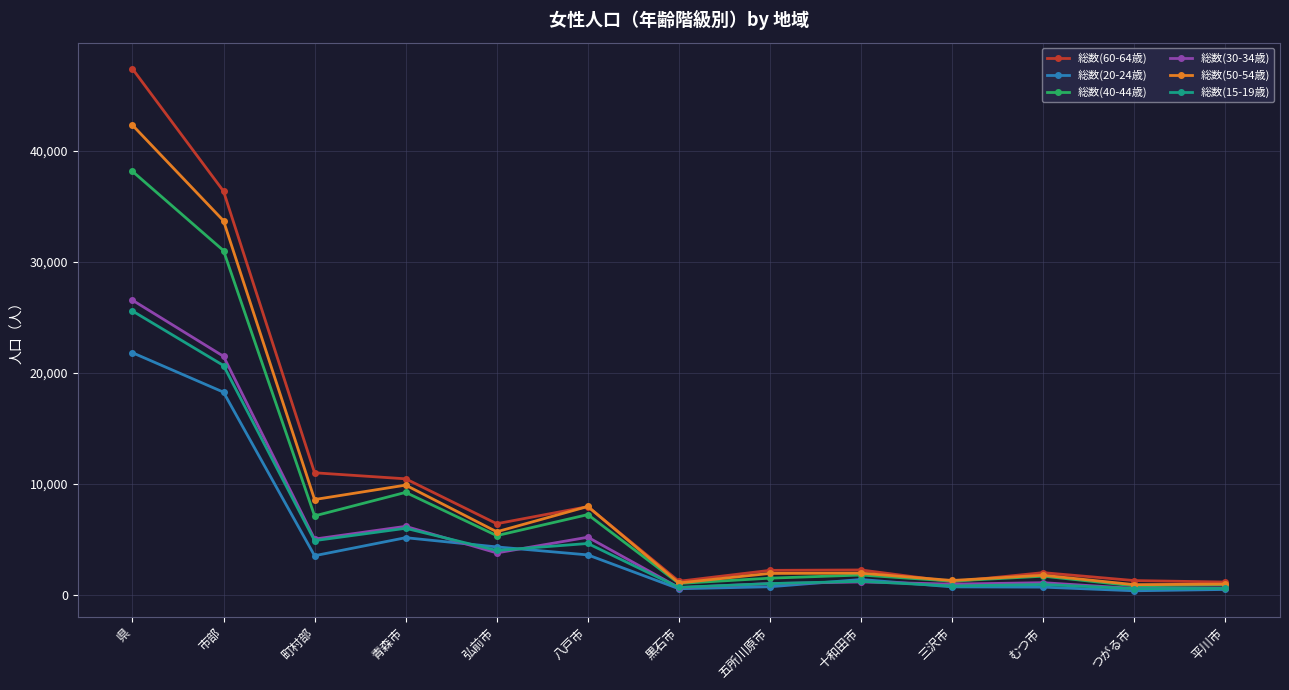

Which series has the largest total across all categories?

総数(60-64歳)